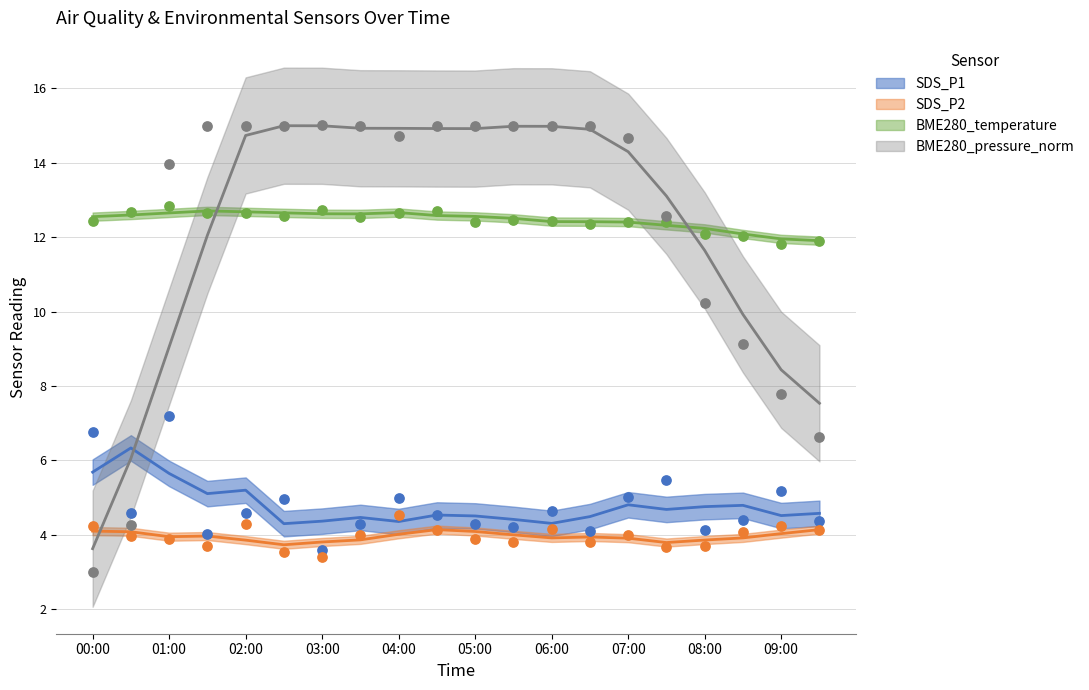

What are all the series names shown in the legend?

SDS_P1, SDS_P2, BME280_temperature, BME280_pressure_norm